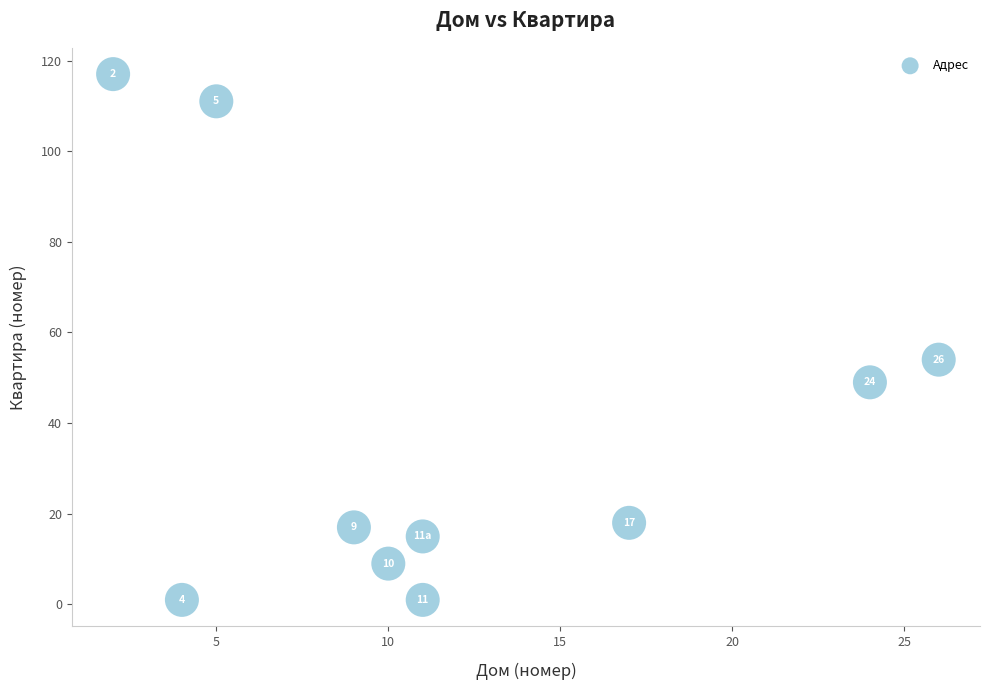

What Y value in the scatter plot is closest to 59?

54